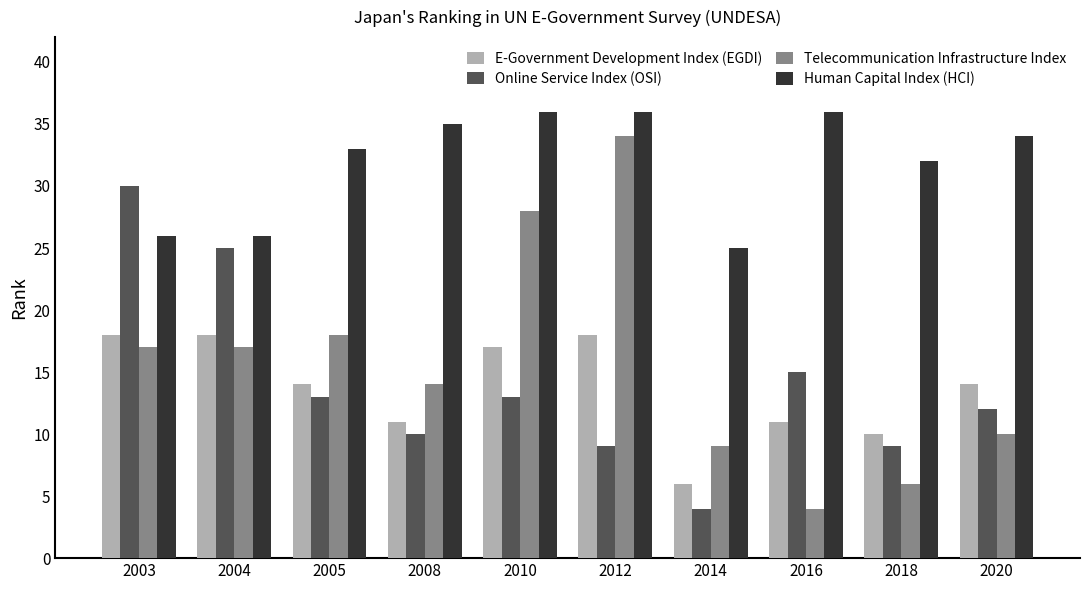

What is the highest value of the E-Government Development Index (EGDI) series?

18